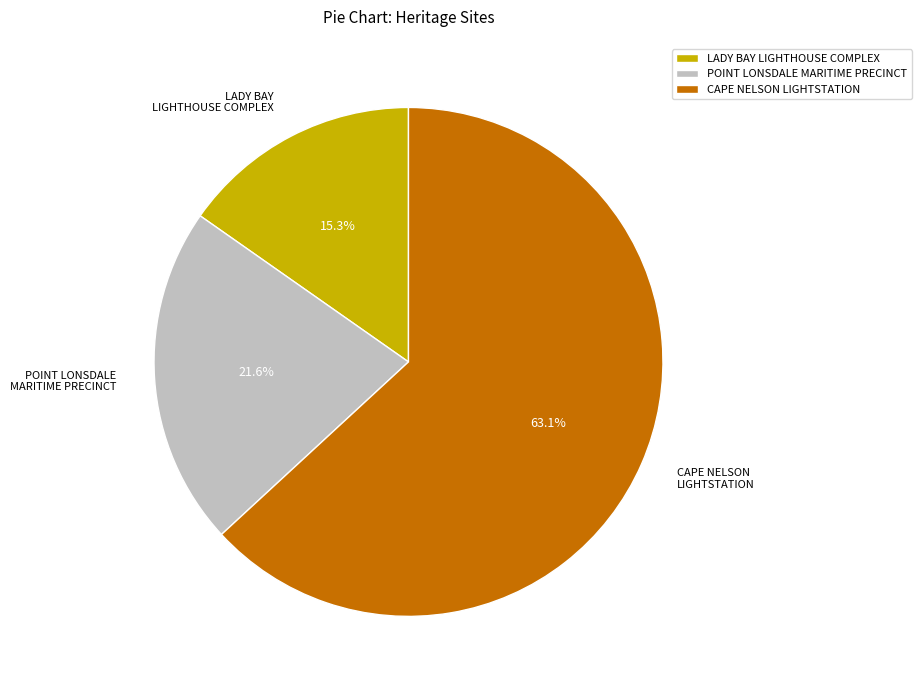

Which slice is the smallest?

LADY BAY LIGHTHOUSE COMPLEX